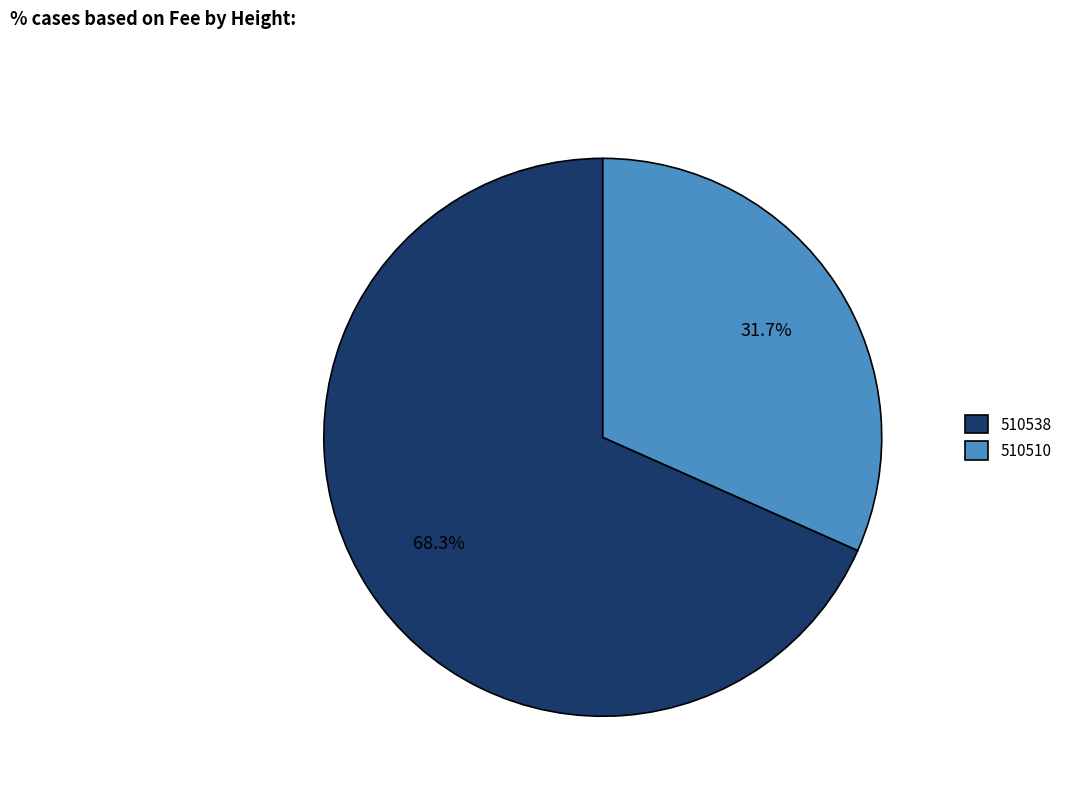

Between 510510 and 510538, which is larger?

510538